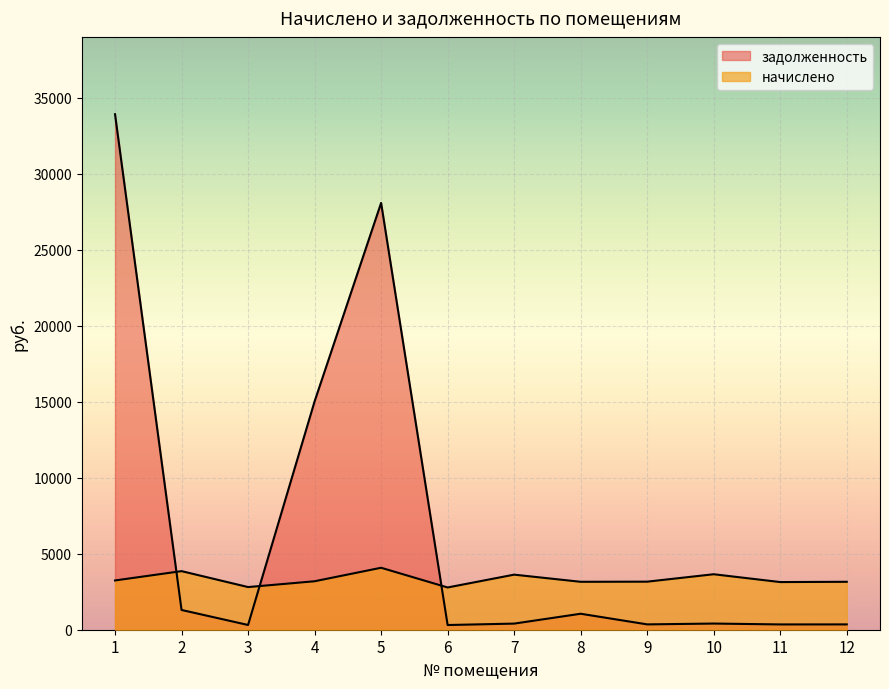

Reading left to right, transcribe all the data shown in this chart.

начислено: 1=3242.3	2=3855.2	3=2807.0	4=3189.0	5=4077.3	6=2780.4	7=3624.3	8=3153.5	9=3162.3	10=3650.9	11=3135.7	12=3153.5
задолженность: 1=33921.2	2=1300.1	3=311.9	4=15022.3	5=28084.6	6=308.9	7=402.7	8=1051.2	9=351.4	10=405.7	11=348.4	12=350.4